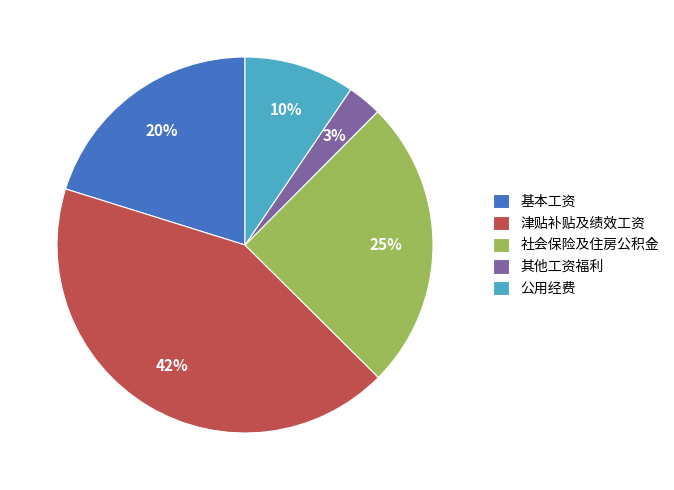

Does 社会保险及住房公积金 represent more than half of the total?

No